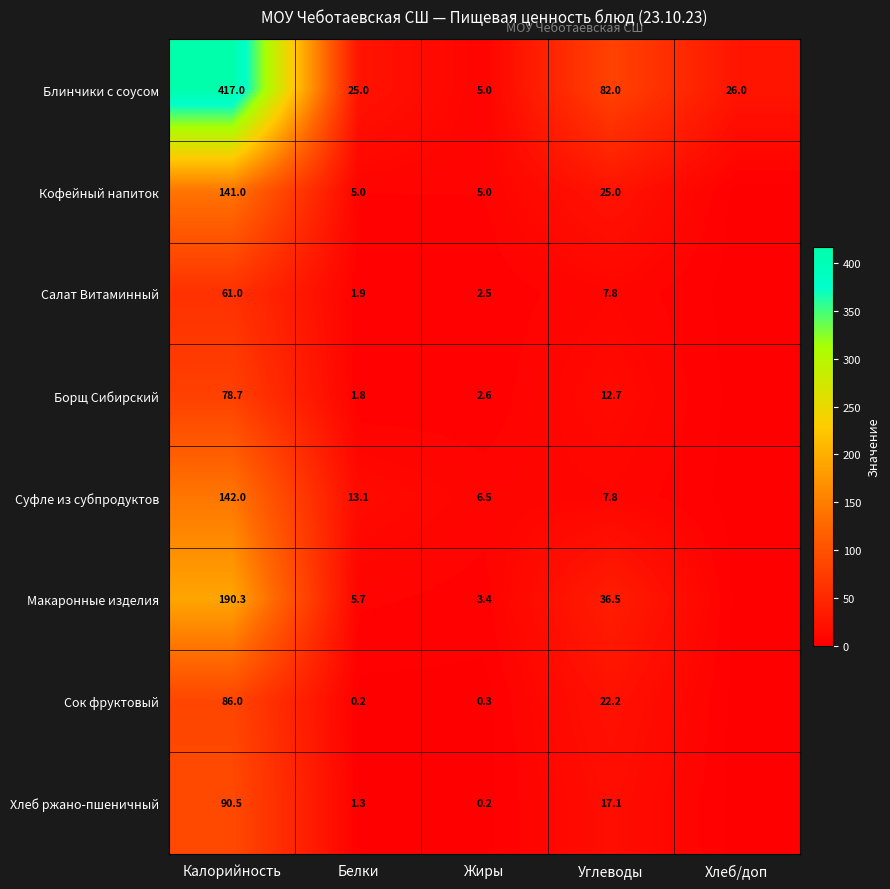

What is the difference between the Суфле из субпродуктов values at Жиры and Калорийность?

135.5